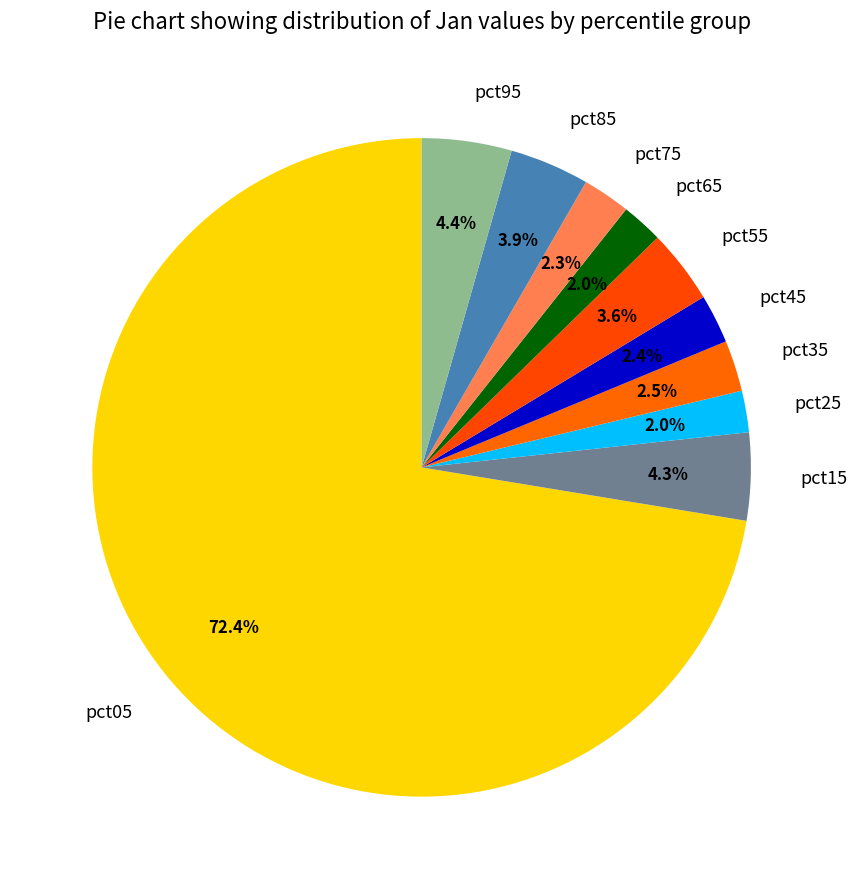

Is it true that pct45 is 2% of the pie?

True